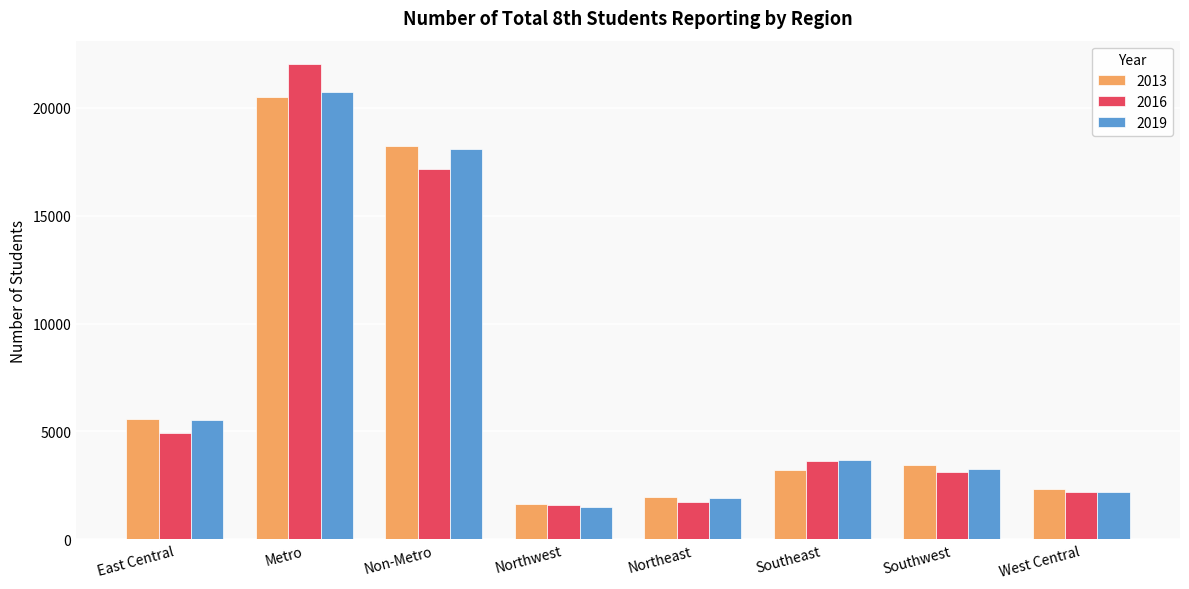

What is the total value across all series at Northwest?

4762